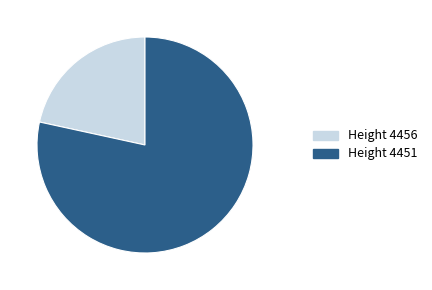

Is there a majority slice in this chart?

Yes